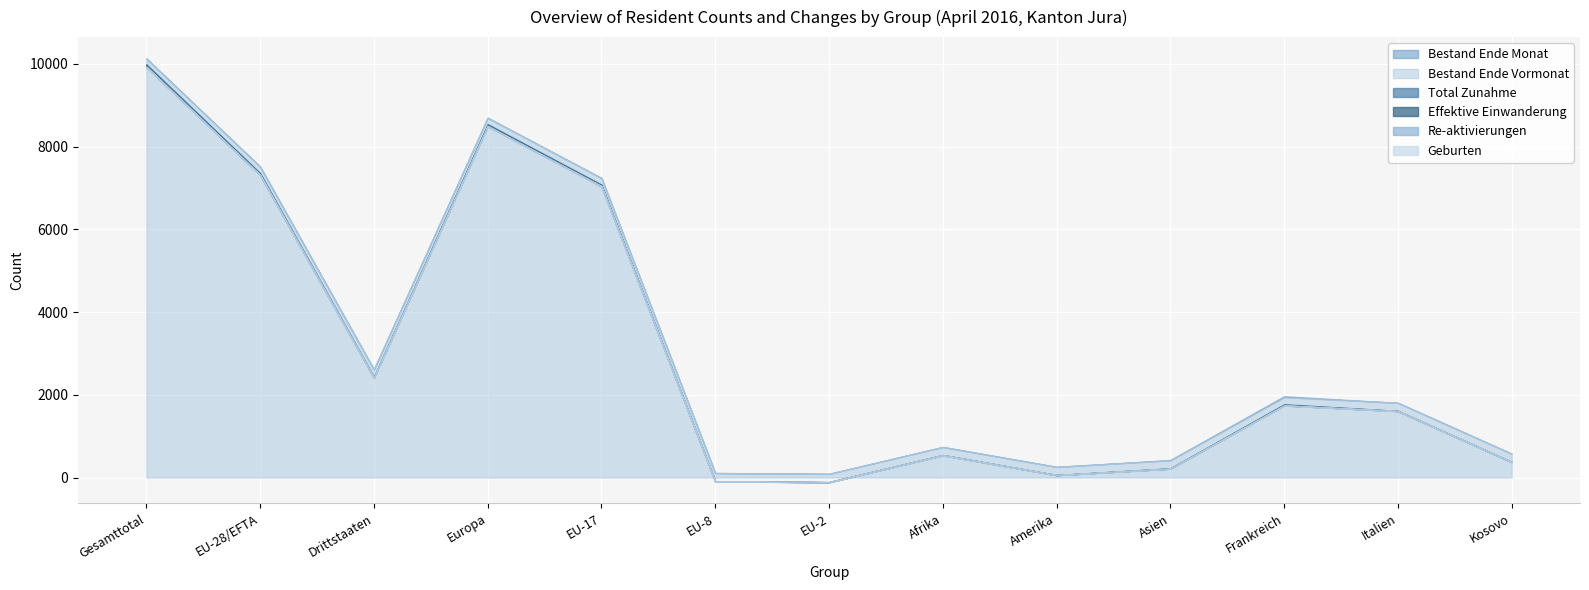

At how many categories does at least one series exceed 872?

7